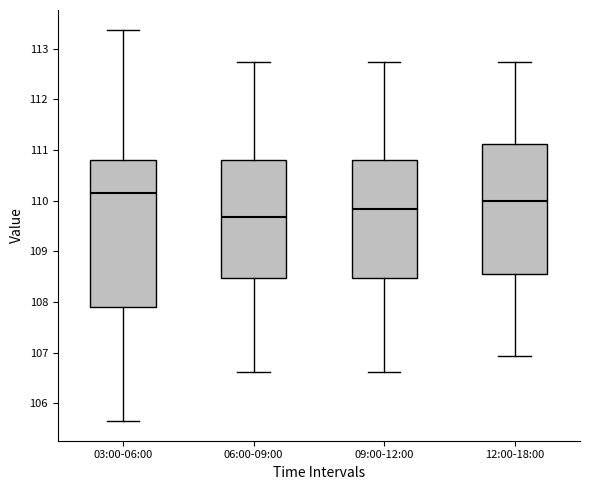

Comparing the boxes themselves (not the whiskers), which one is the tallest?

03:00-06:00